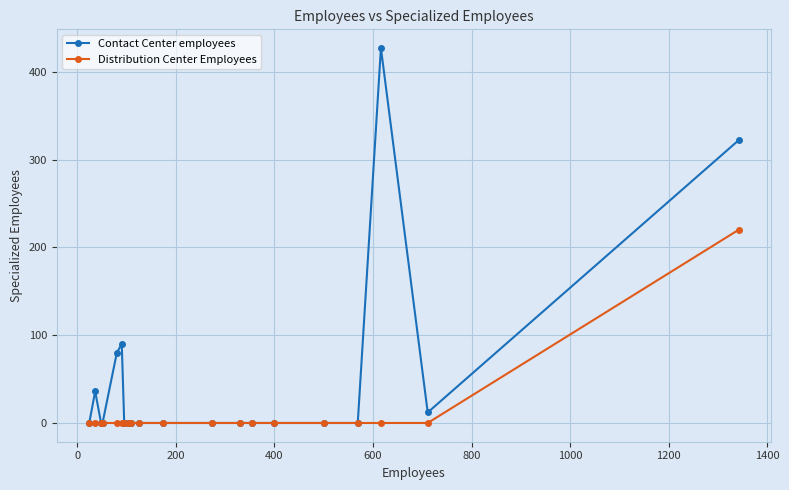

What is the highest value of the Contact Center employees series?

427